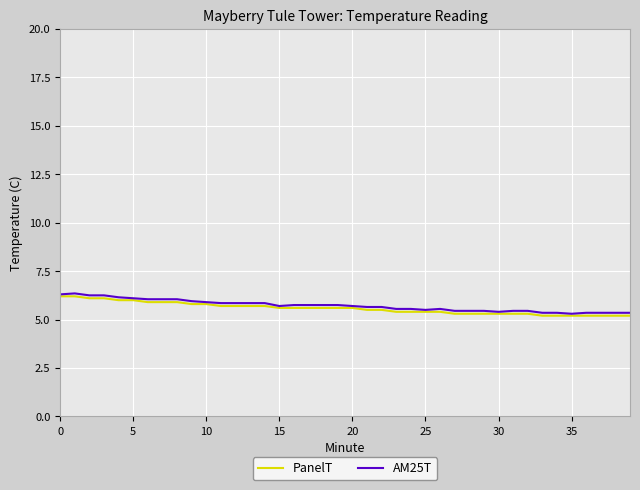

What is the minimum value for AM25T?

5.3